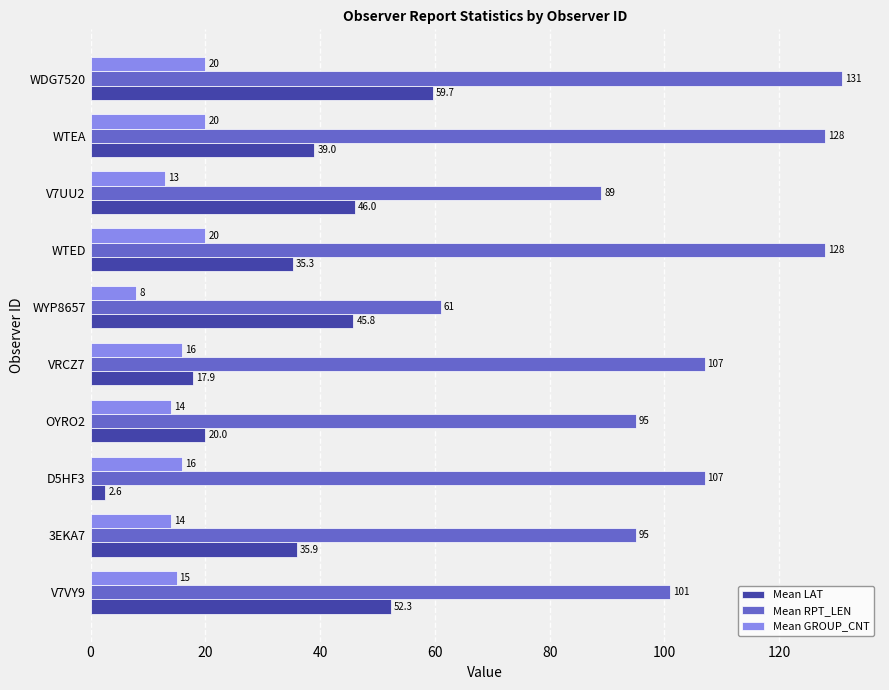

The Mean RPT_LEN series shows 107.0 at VRCZ7. True or false?

True